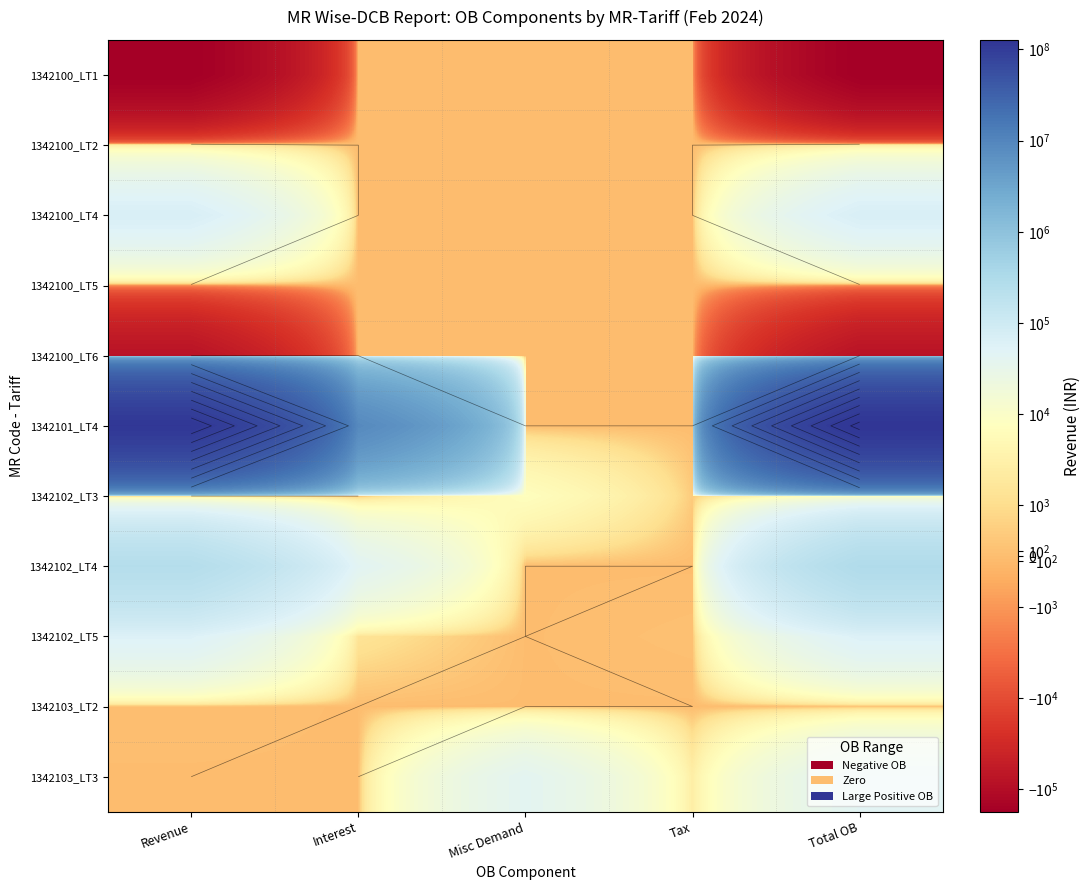

The value of 1342101_LT4 at Total OB is 213018585.1. True or false?

False